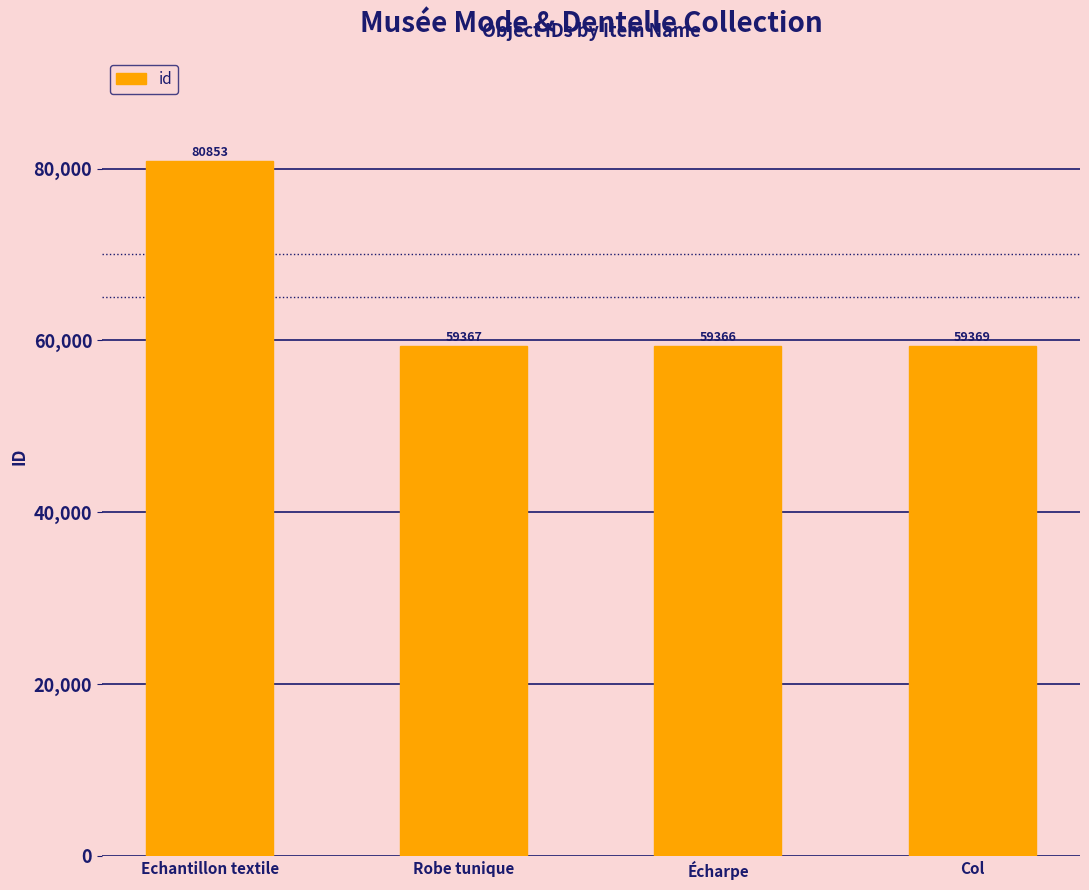

What is the ratio of the value at Robe tunique to the value at Echantillon textile?

0.7